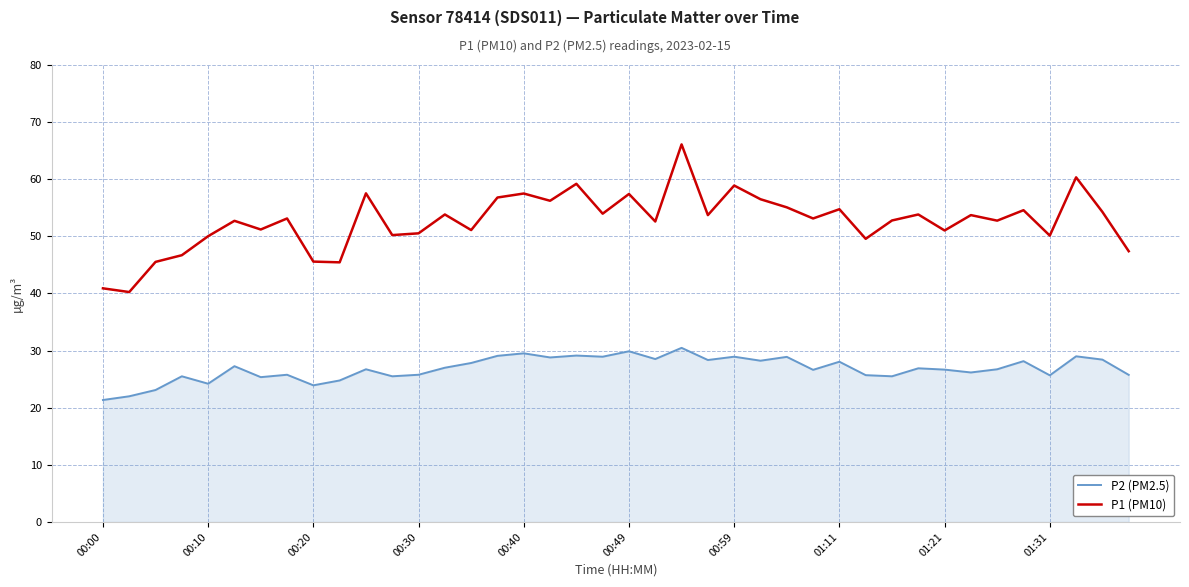

True or false: P2 (PM2.5) and P1 (PM10) intersect in this chart.

False